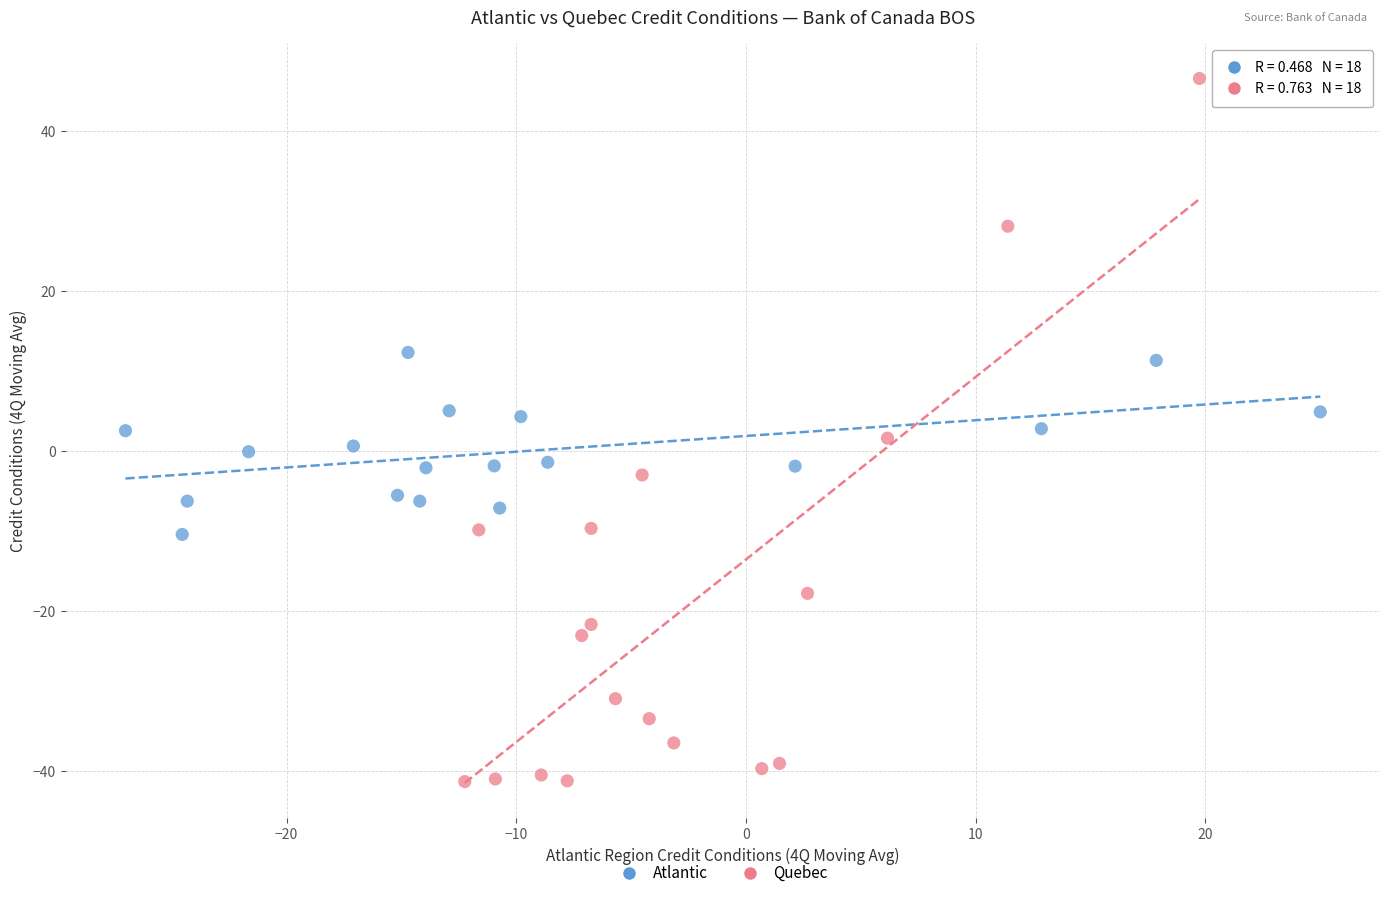

What are all the series names shown in the legend?

Atlantic, Quebec